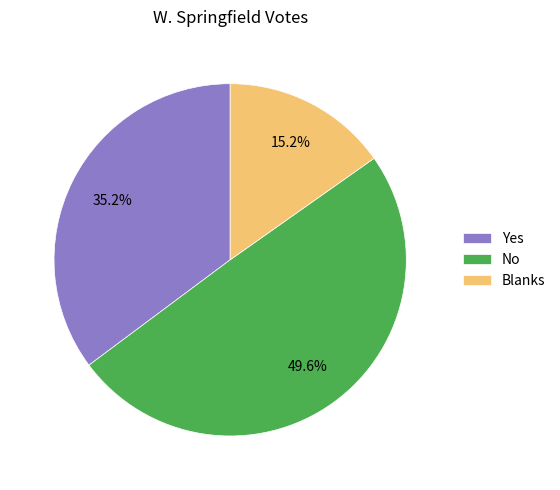

Combined, what portion of the pie is Blanks and No?

64.8%